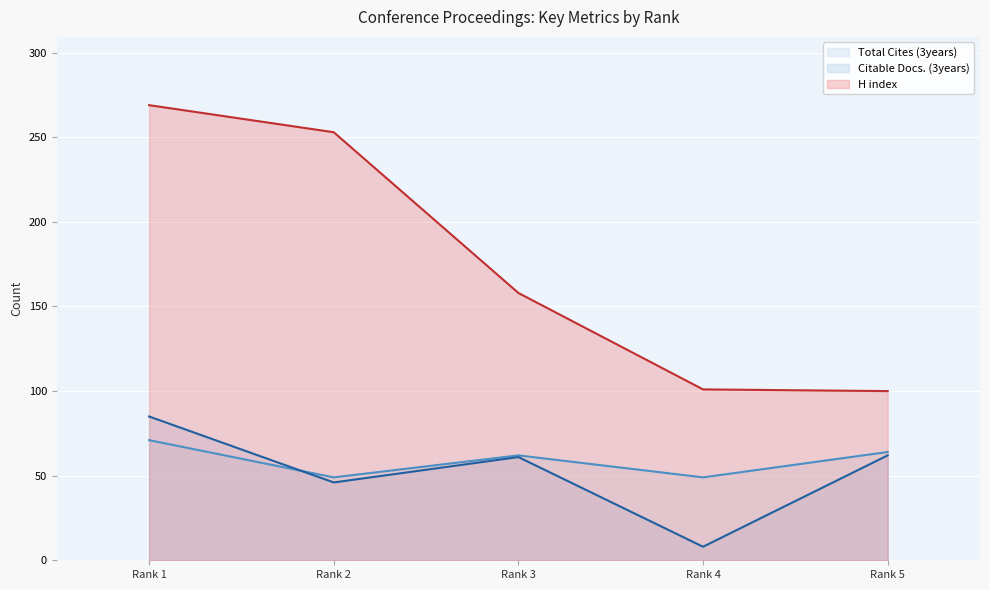

What are all the series names shown in the legend?

Total Cites (3years), Citable Docs. (3years), H index